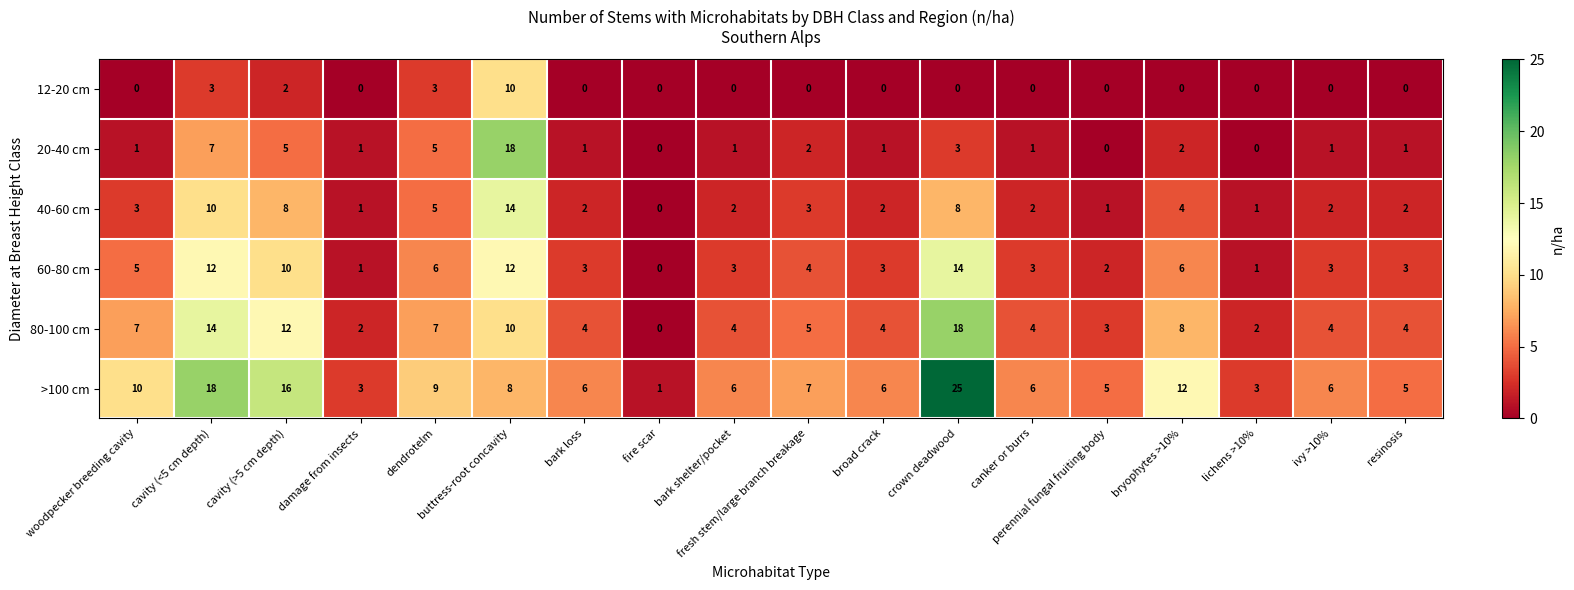

Is it true that 40-60 cm equals 4 at cavity (<5 cm depth)?

False